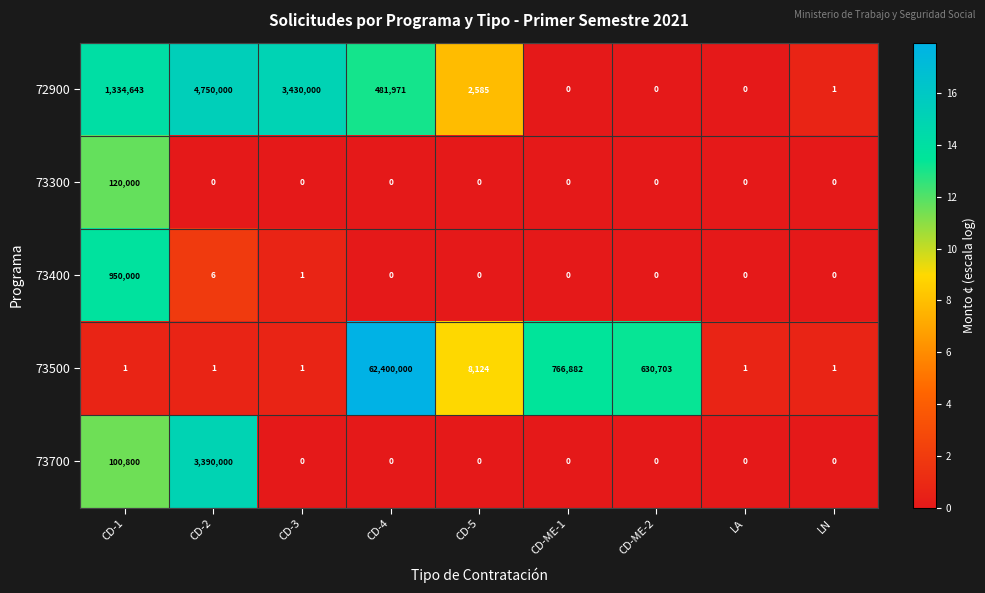

At how many categories does at least one series exceed 13?

7